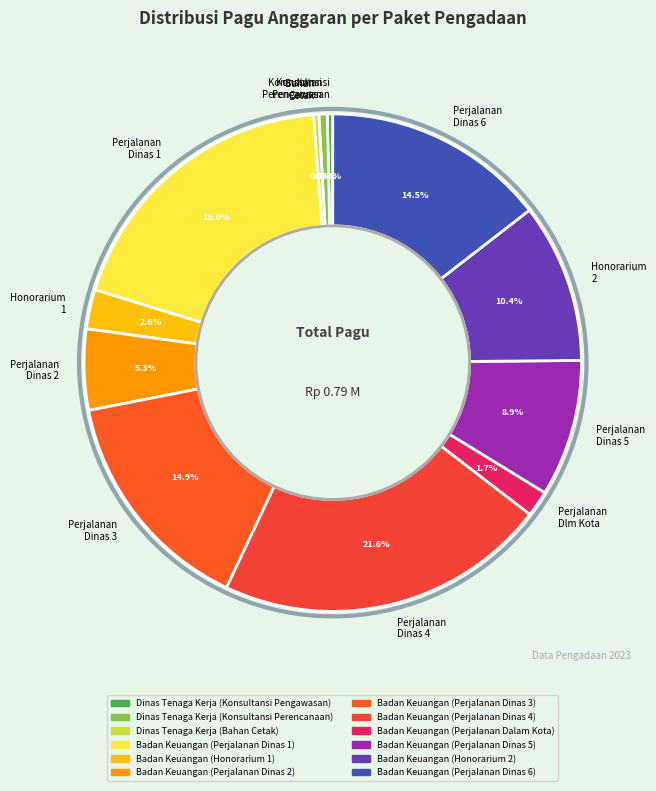

Count the number of slices in the pie.

12